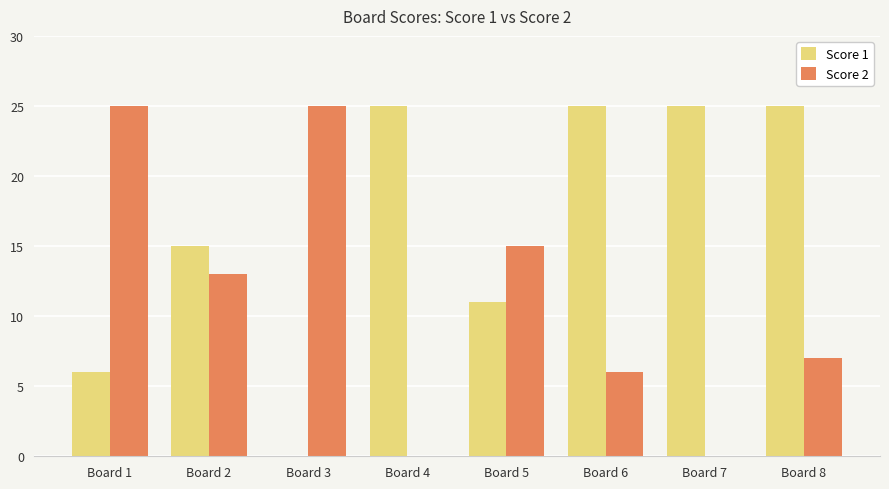

Are the bars horizontal?

No